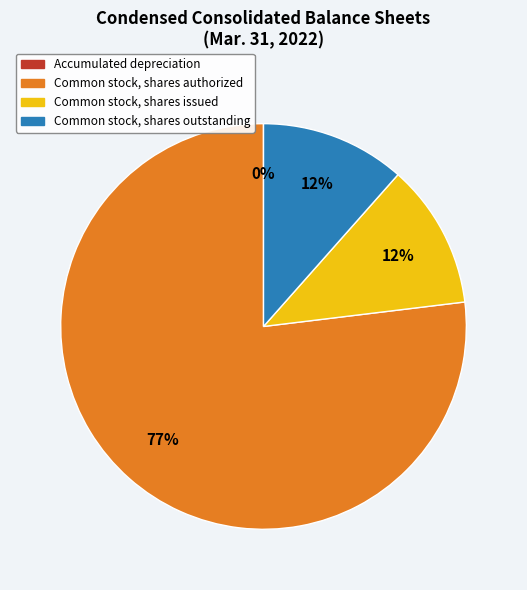

Is there any slice that represents more than half of the pie?

Yes